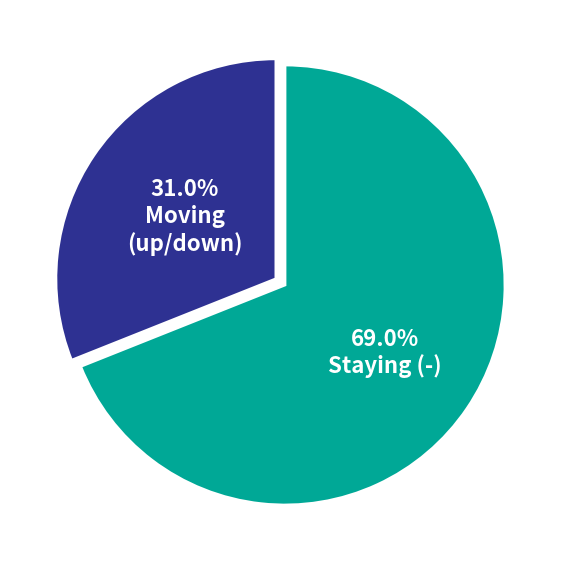

Is there any slice that represents more than half of the pie?

Yes